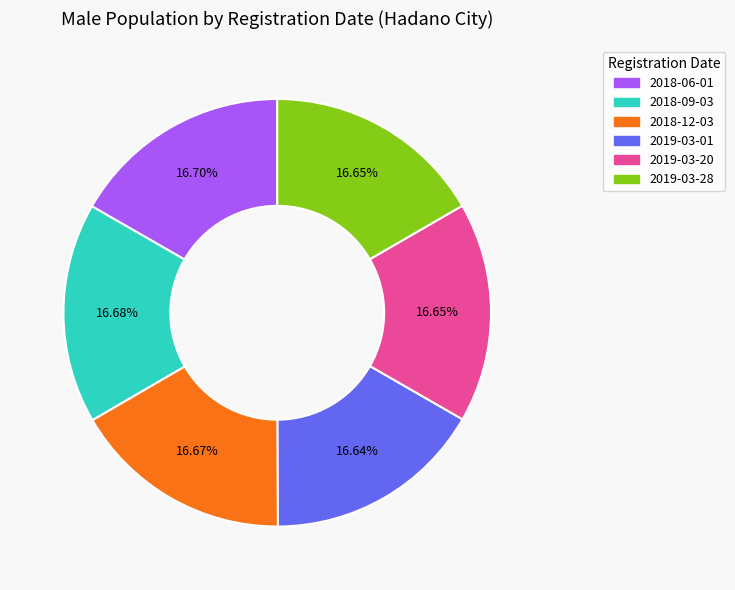

Does any single category account for the majority?

No